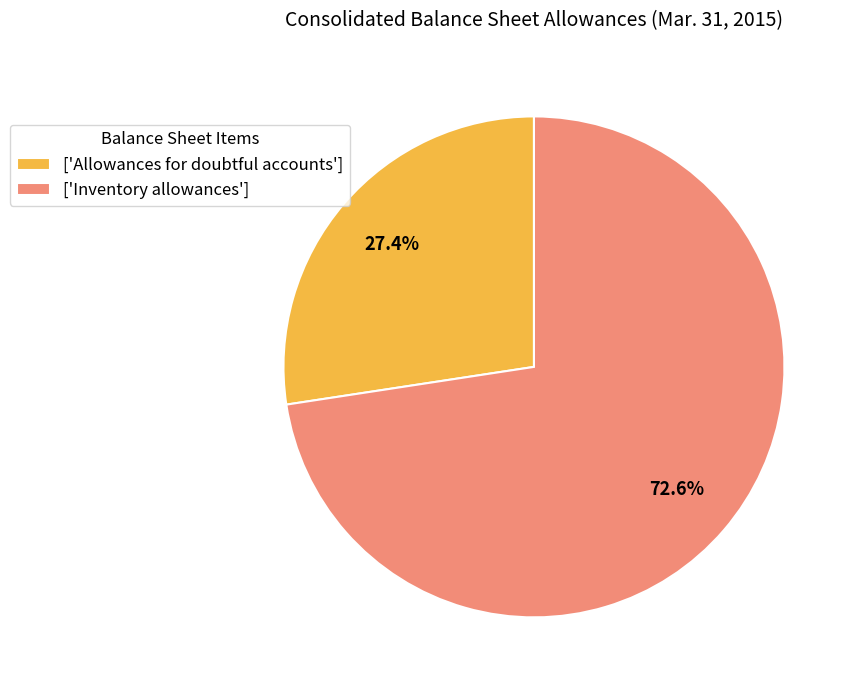

Which category accounts for the majority?

['Inventory allowances']